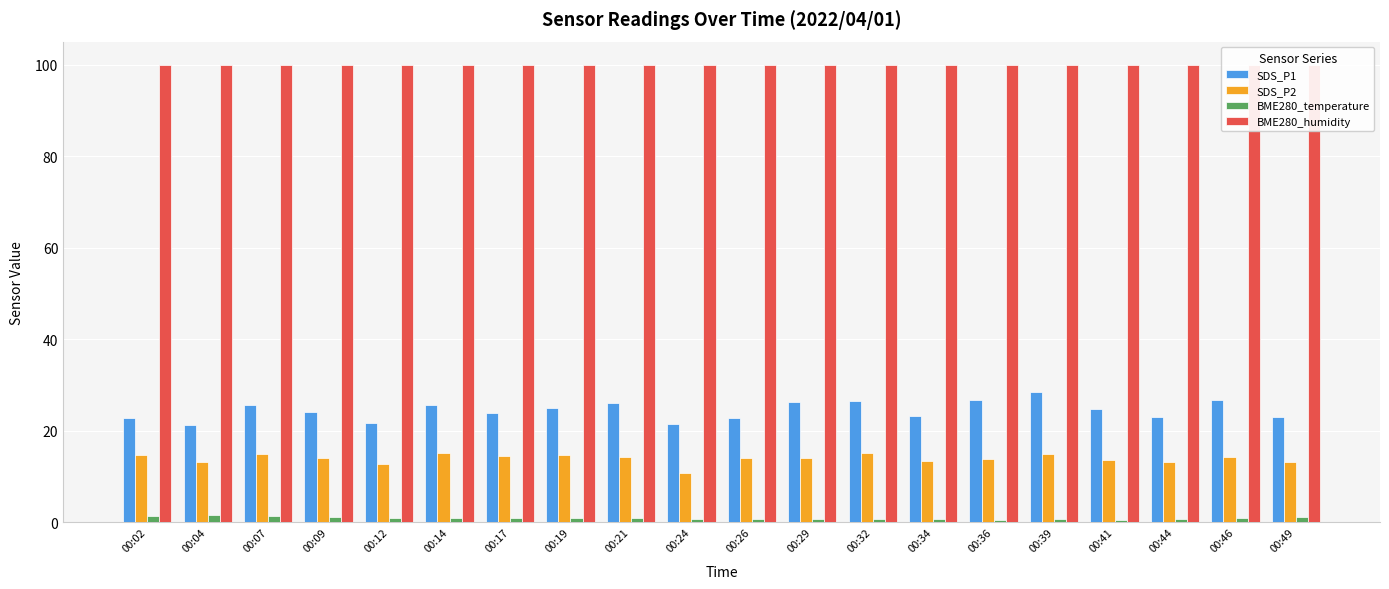

True or false: SDS_P2 has a value of 4.3 at 00:49.

False